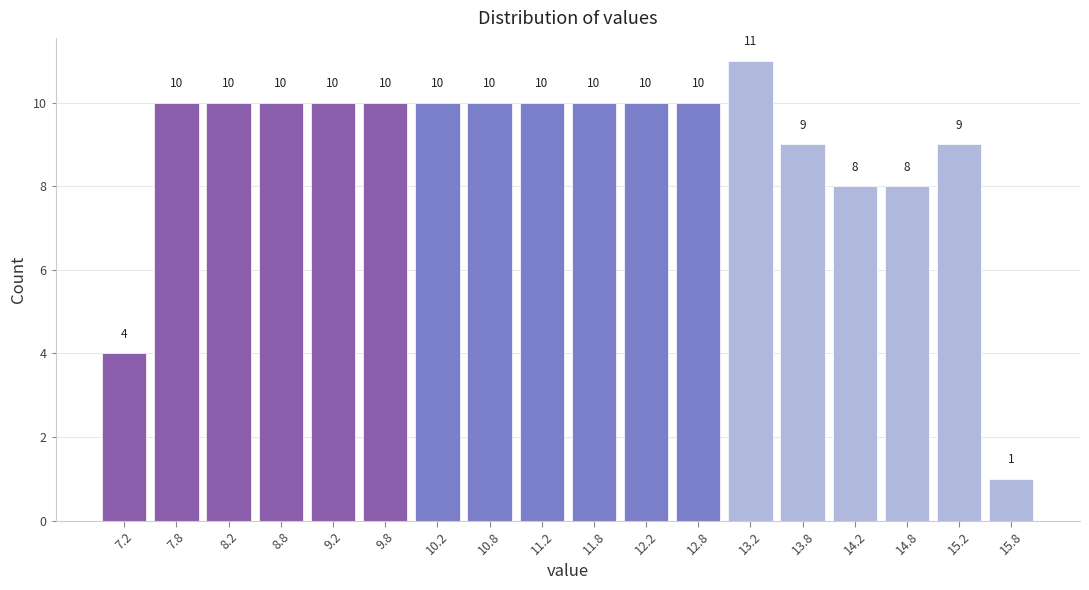

Reading left to right, transcribe this chart: for each bar, give the range it covers on the x-axis and its height.

7.0 to 7.5: 4
7.5 to 8.0: 10
8.0 to 8.5: 10
8.5 to 9.0: 10
9.0 to 9.5: 10
9.5 to 10.0: 10
10.0 to 10.5: 10
10.5 to 11.0: 10
11.0 to 11.5: 10
11.5 to 12.0: 10
12.0 to 12.5: 10
12.5 to 13.0: 10
13.0 to 13.5: 11
13.5 to 14.0: 9
14.0 to 14.5: 8
14.5 to 15.0: 8
15.0 to 15.5: 9
15.5 to 16.0: 1